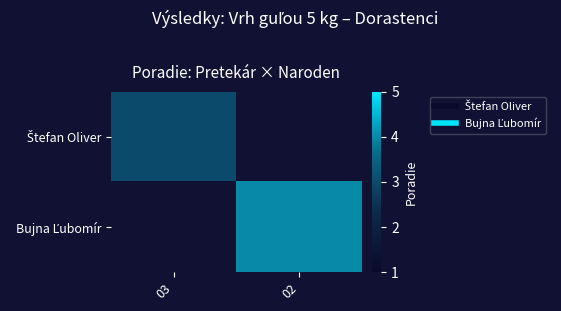

Count the number of data series in this chart.

2